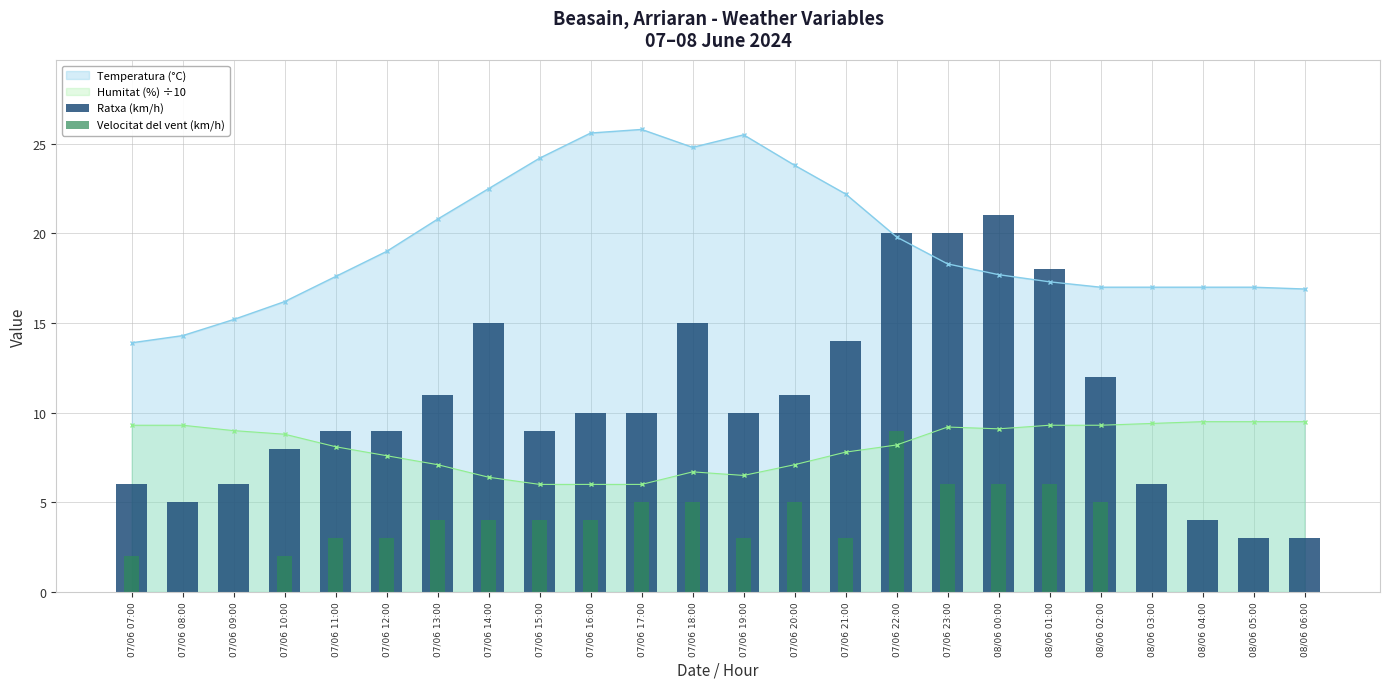

True or false: Temperatura (°C) has a value of 17.7 at 08/06 00:00.

True